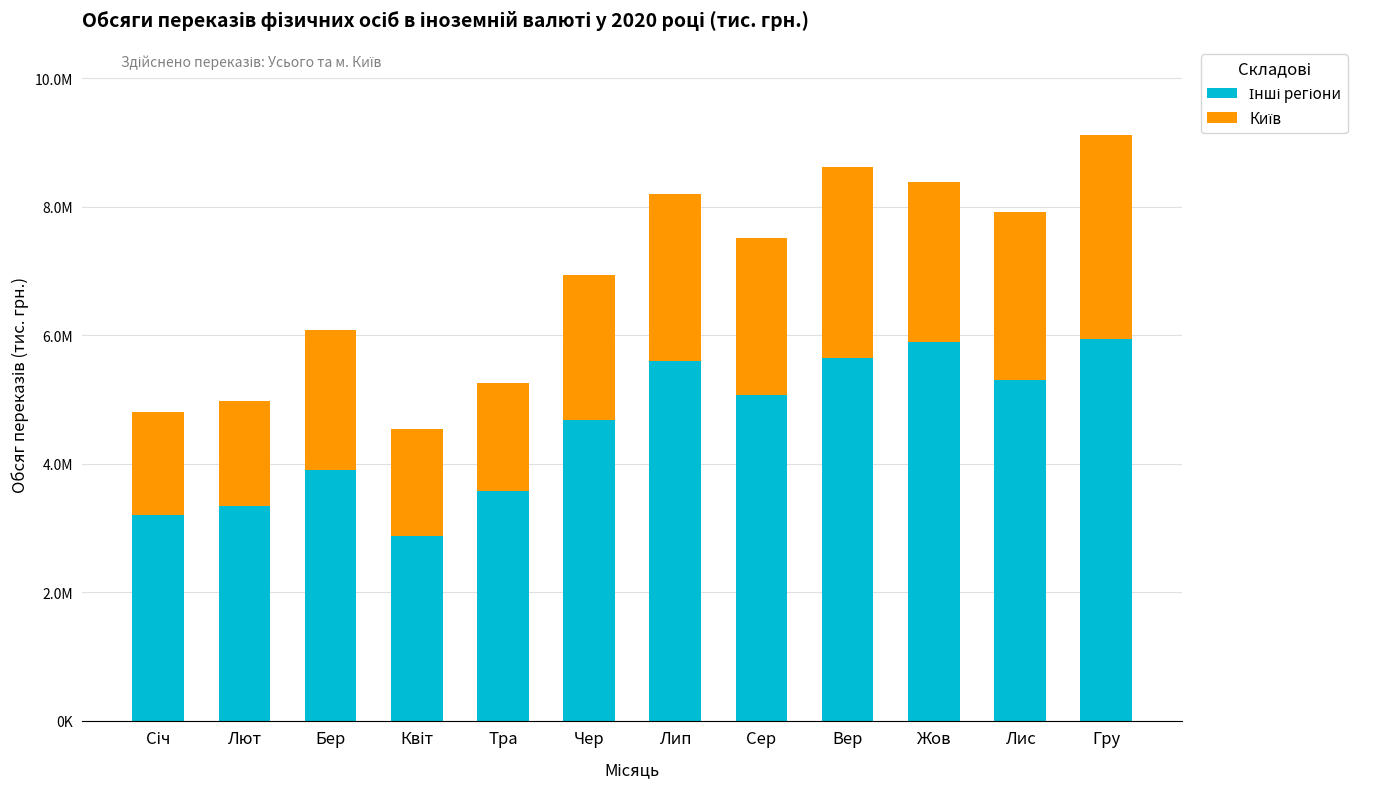

What is the sum of the Київ values at Чер and Жов?

4747425.0